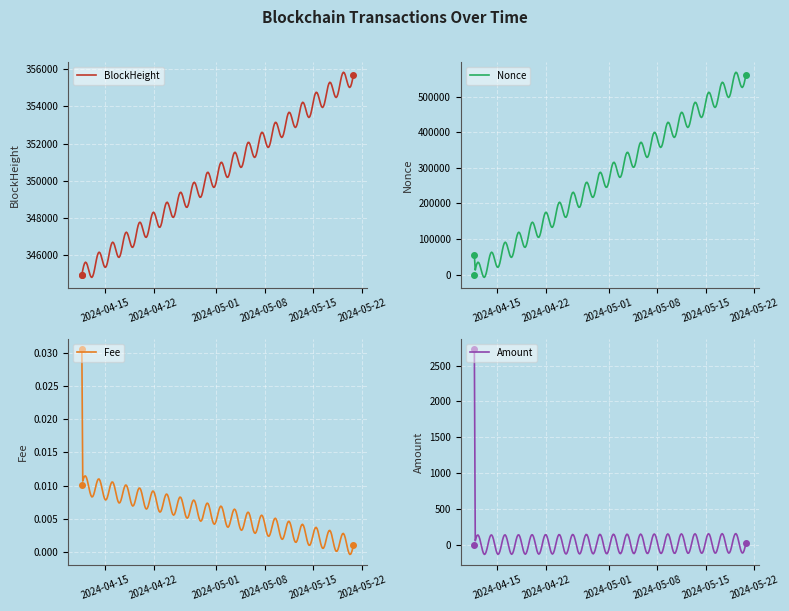

What is the minimum value for BlockHeight?

344811.4